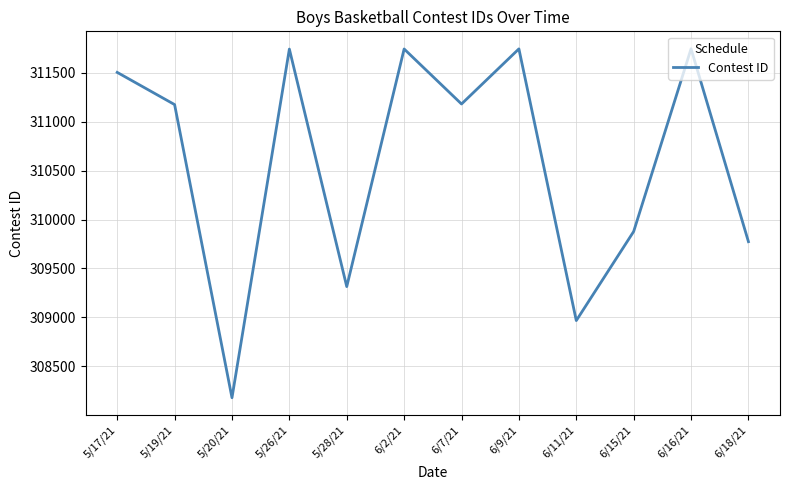

Read the value at 6/2/21, to the nearest 10.

311740